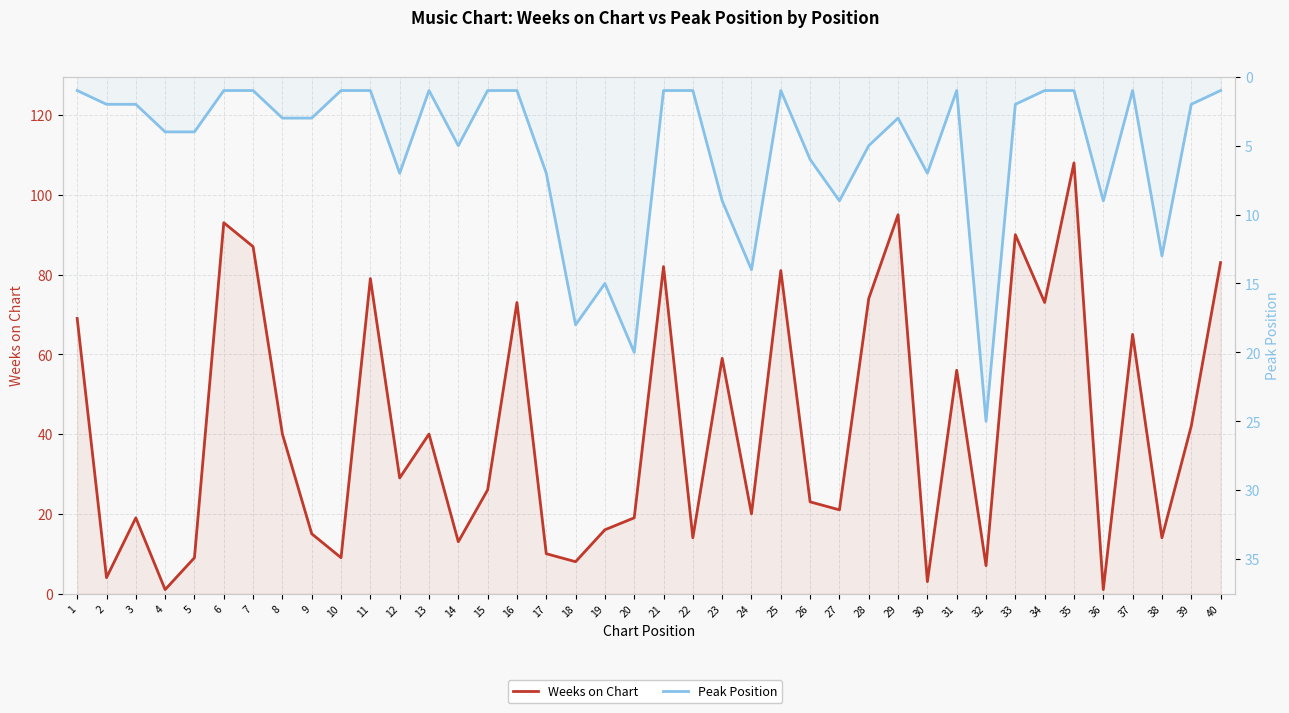

After their last crossing, which series has the higher values: Weeks on Chart or Peak Position?

Weeks on Chart